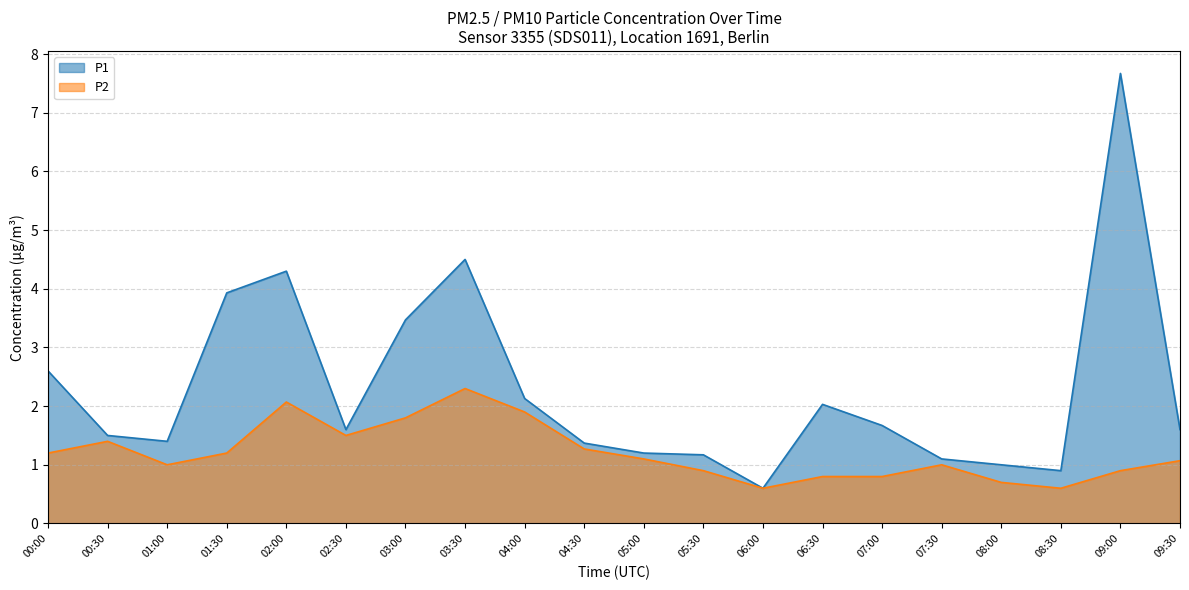

Is it true that P2 equals 0.8 at 06:00?

False